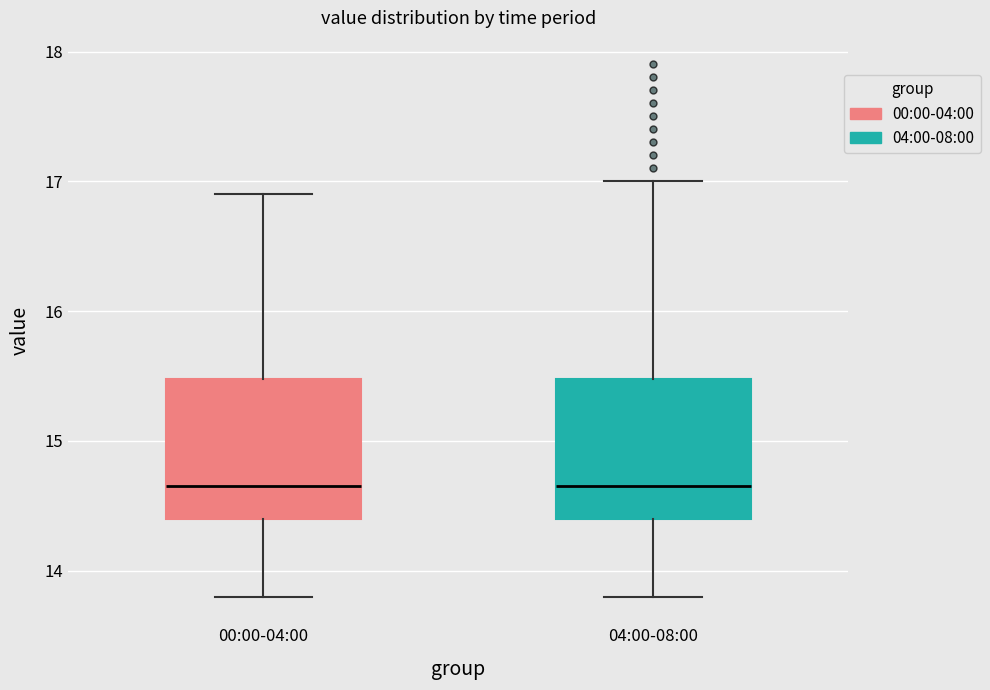

Reading left to right, transcribe this box plot: for each box, give where its median line is, the range the box spans, and where its two whiskers end, as read against the y-axis. The values are not printed on the chart, so give them approximately, as read against the axis.

00:00-04:00: median 14.7, box 14.4 to 15.5, whiskers 13.8 to 16.9
04:00-08:00: median 14.7, box 14.4 to 15.5, whiskers 13.8 to 17.0